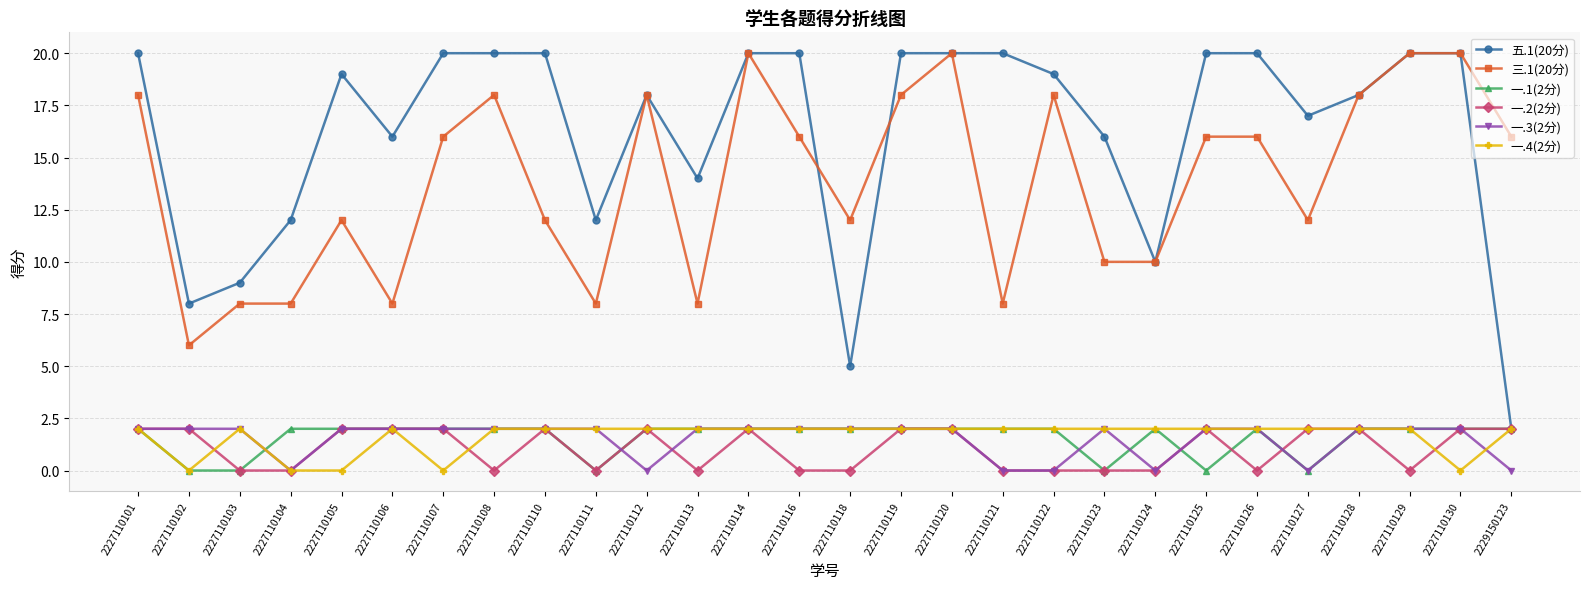

True or false: 一.4(2分) has more than 1 points higher than both neighbors.

True